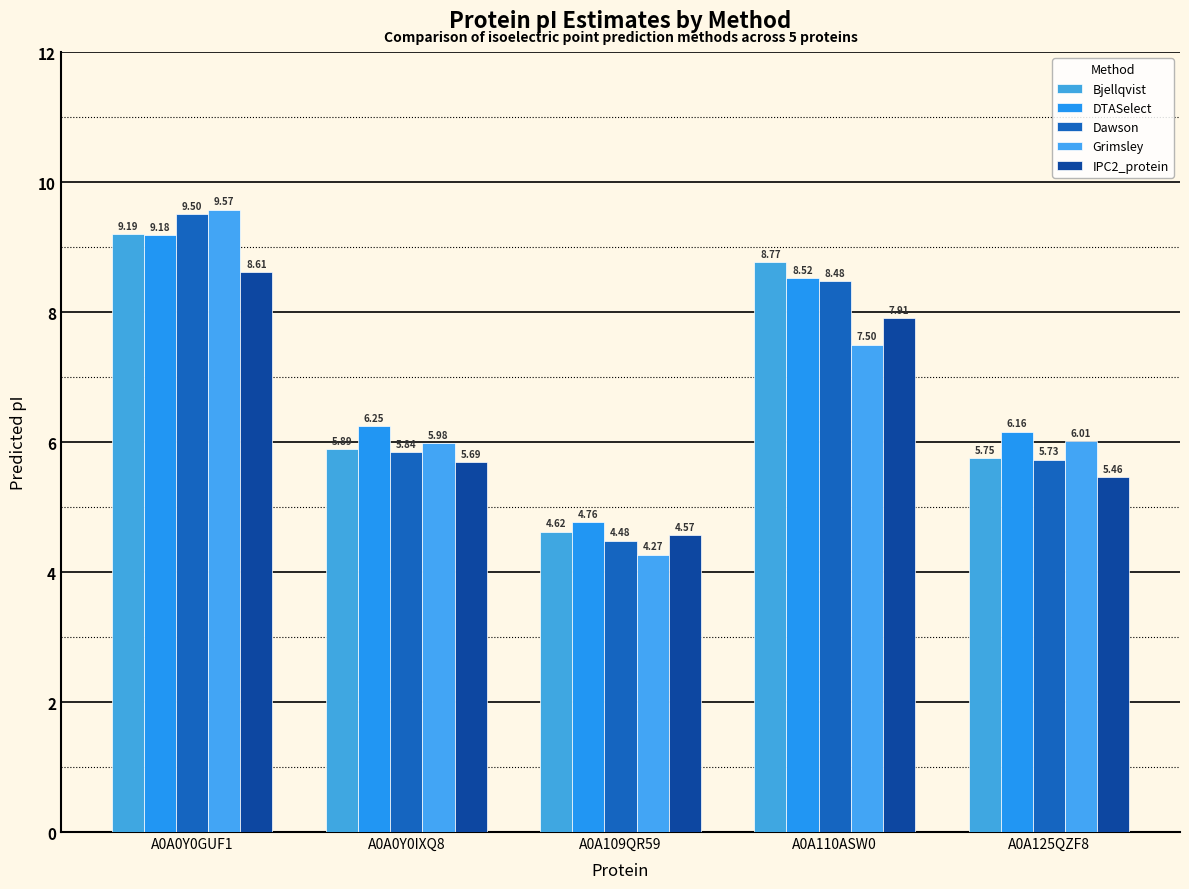

What is the value of the Grimsley bar at the 5th from the left?

6.0